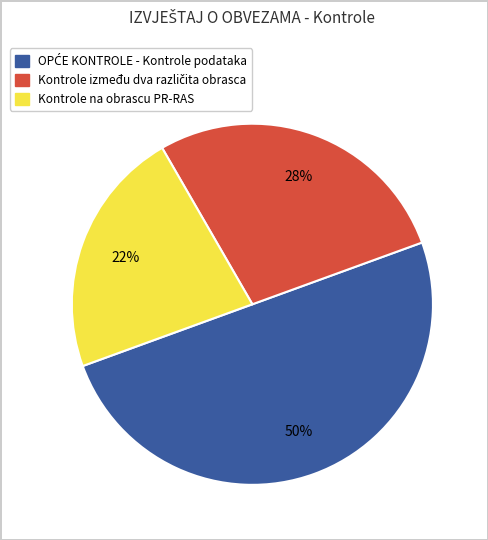

To the nearest percent, what is the average slice percentage?

33%